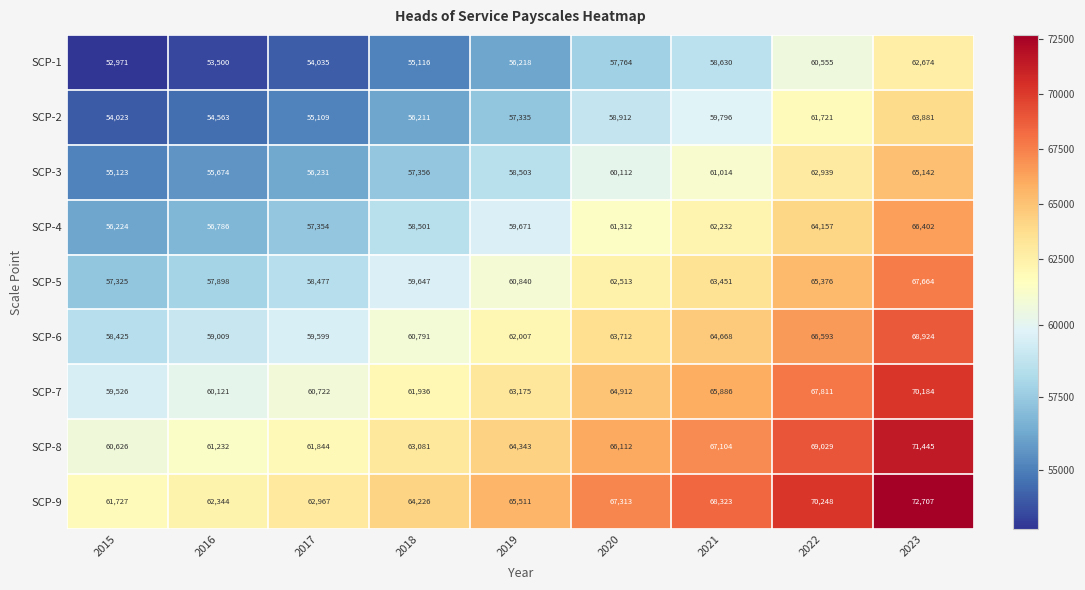

Which series changed the most between 2017 and 2018?

SCP-9